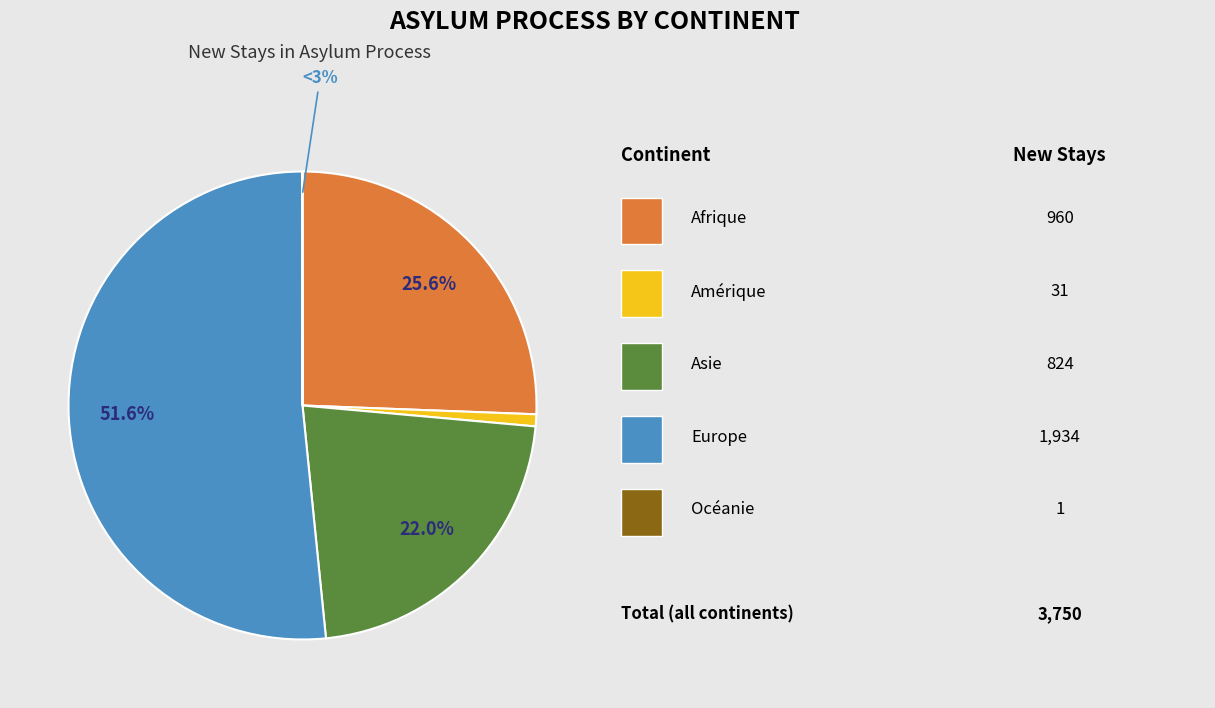

To the nearest percent, what is the average slice percentage?

20%